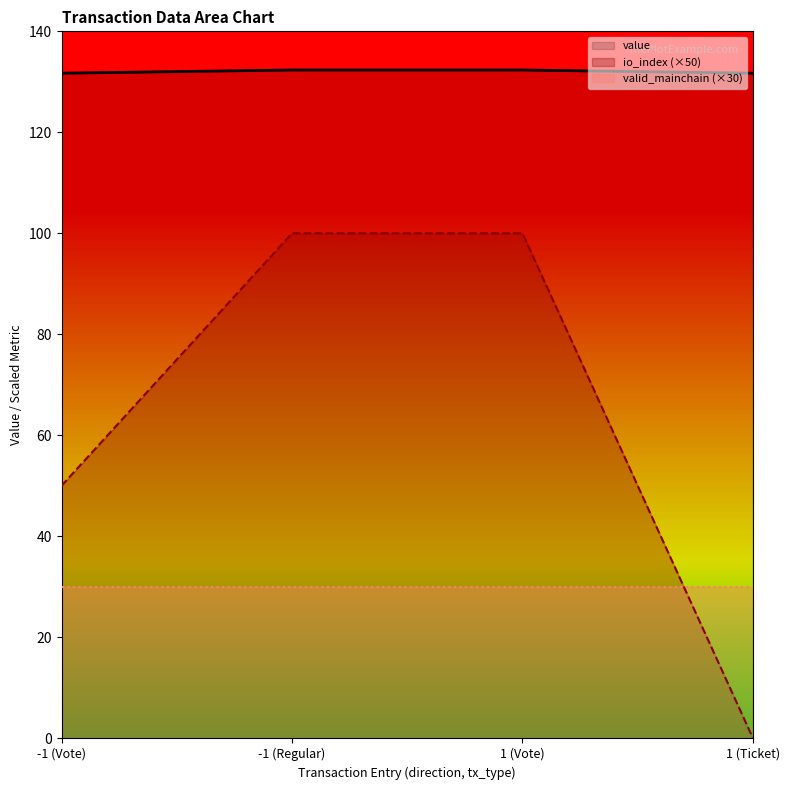

At which label does value first exceed 132?

-1 (Regular)